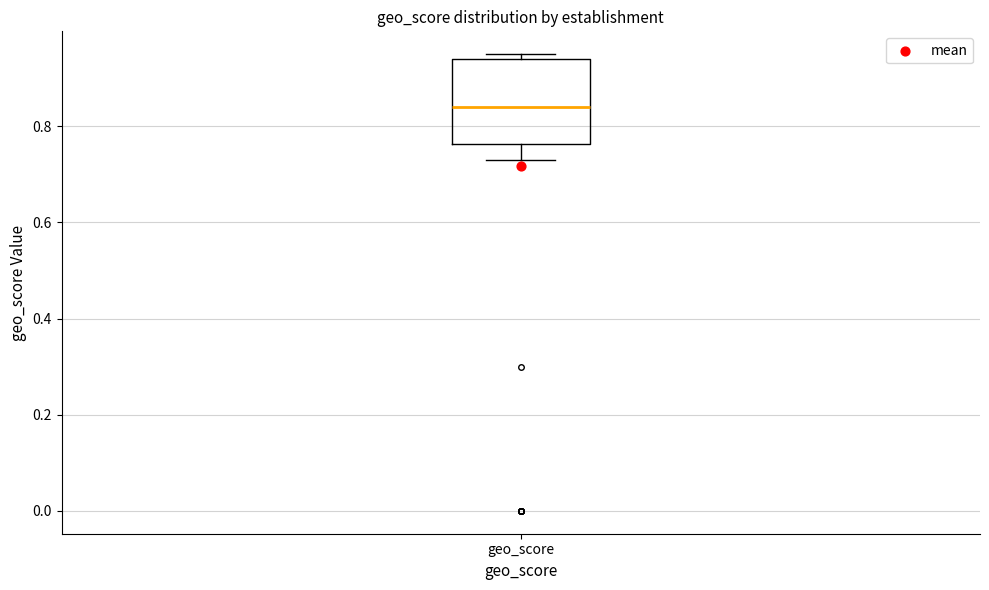

Transcribe this box plot: give where the median line is, the range the box spans, and where the two whiskers end, as read against the y-axis. The values are not printed on the chart, so give them approximately, as read against the axis.

median 0.84, box 0.76 to 0.94, whiskers 0.74 to 0.96